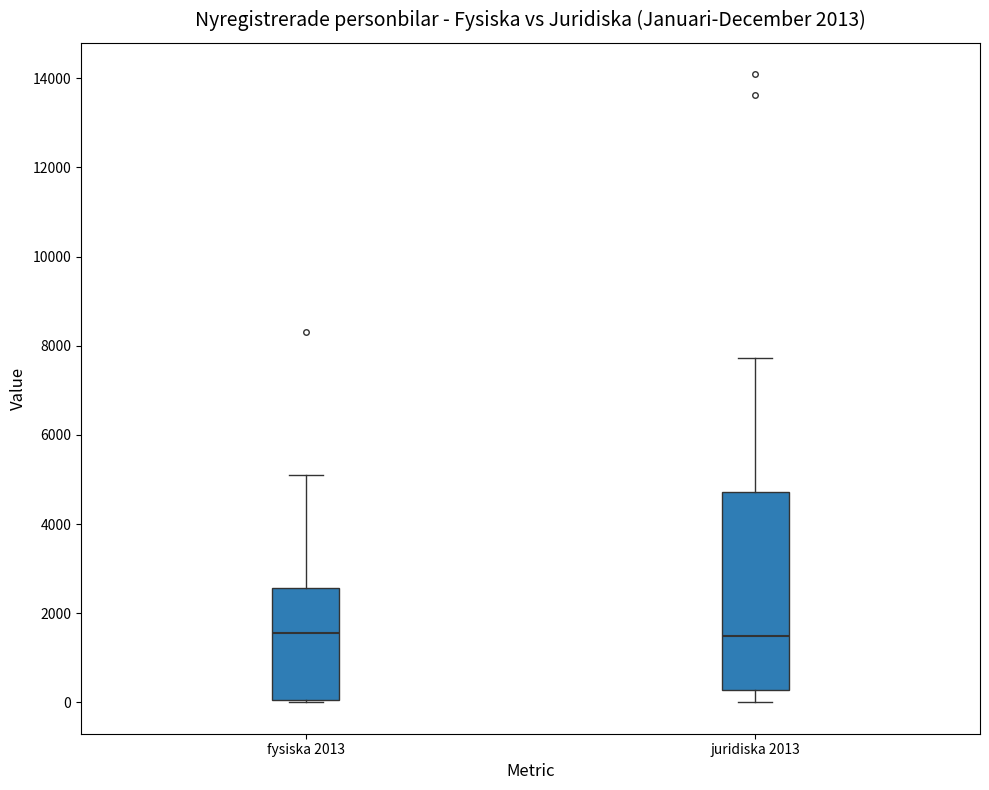

Where does the upper whisker of the box for fysiska 2013 end on the y-axis? The values are not printed on the chart, so give them approximately, as read against the axis.

5200